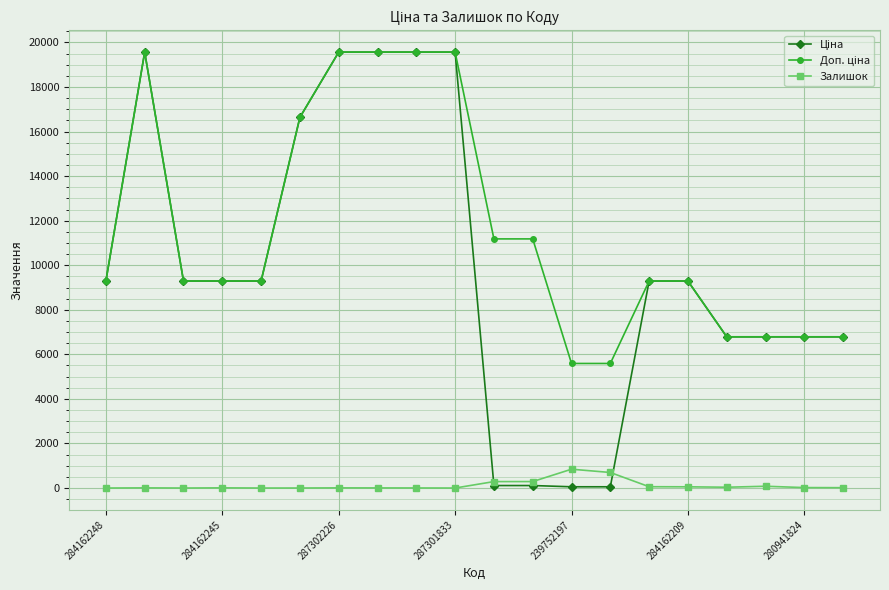

What is the greatest value displayed?

19564.9